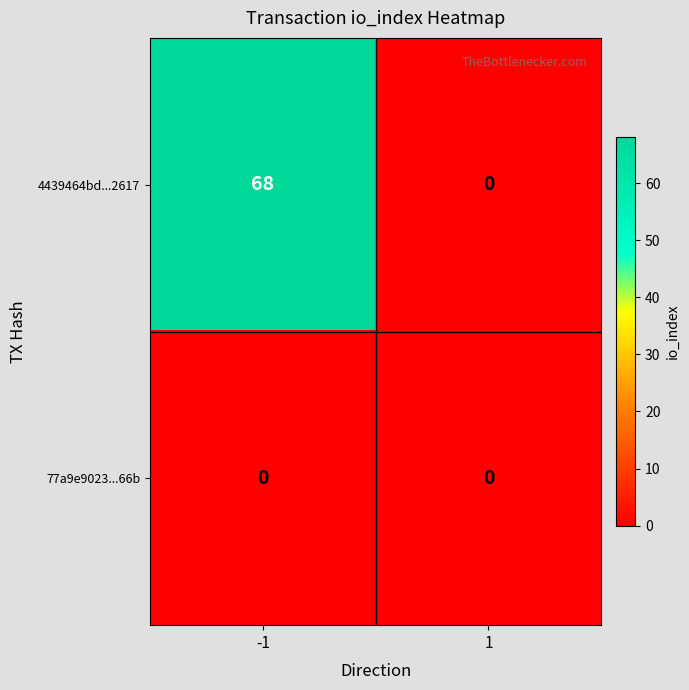

What is the maximum value shown in the chart?

68